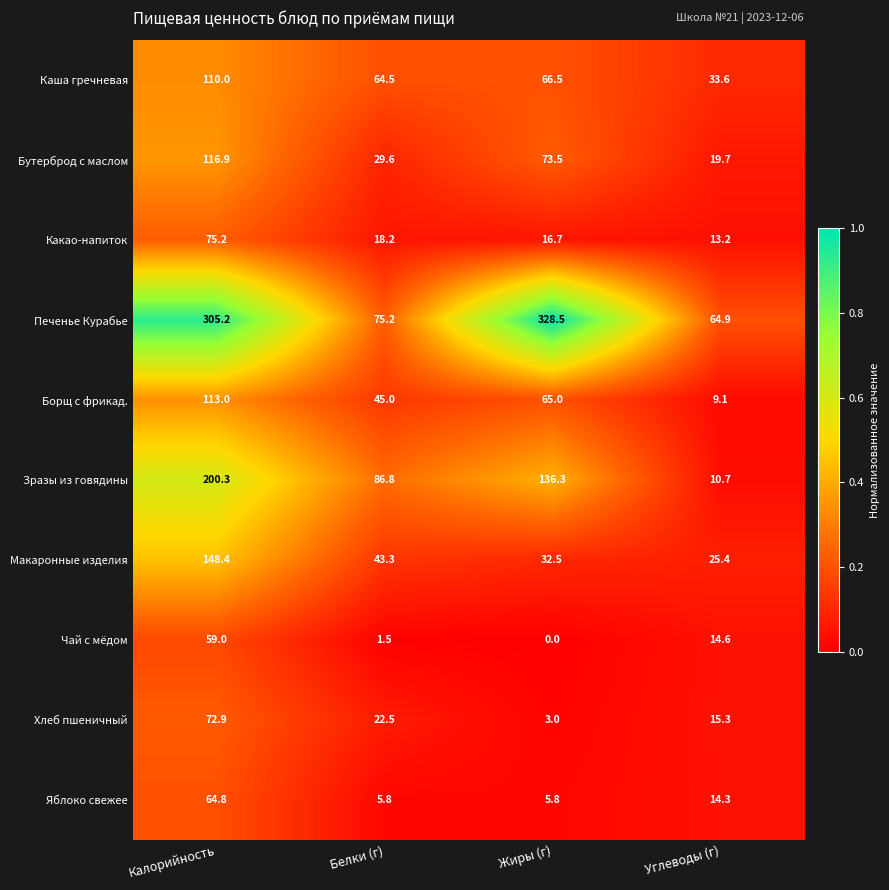

Which series has the widest spread of values?

Печенье Курабье